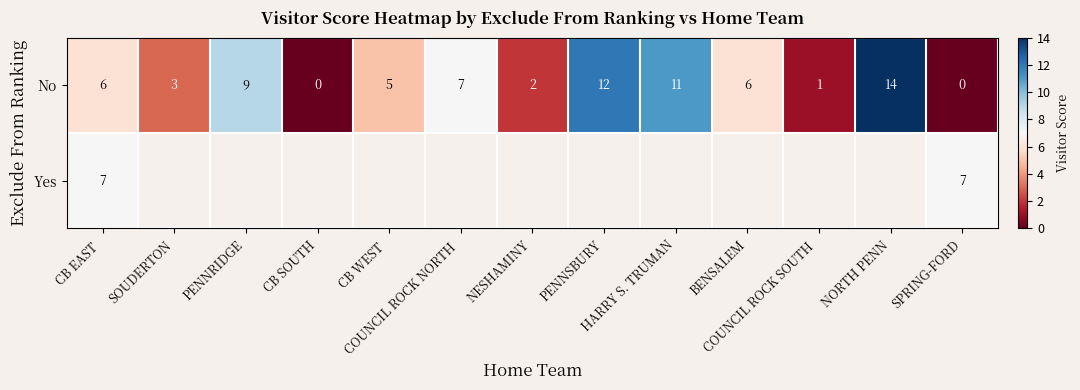

How many data points does each series have?

13